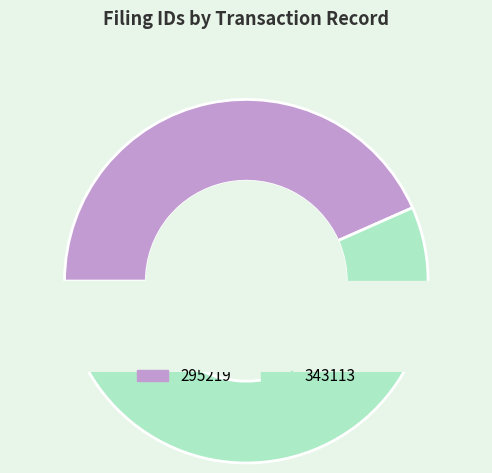

How much of the chart is everything except 343113?

43.4%